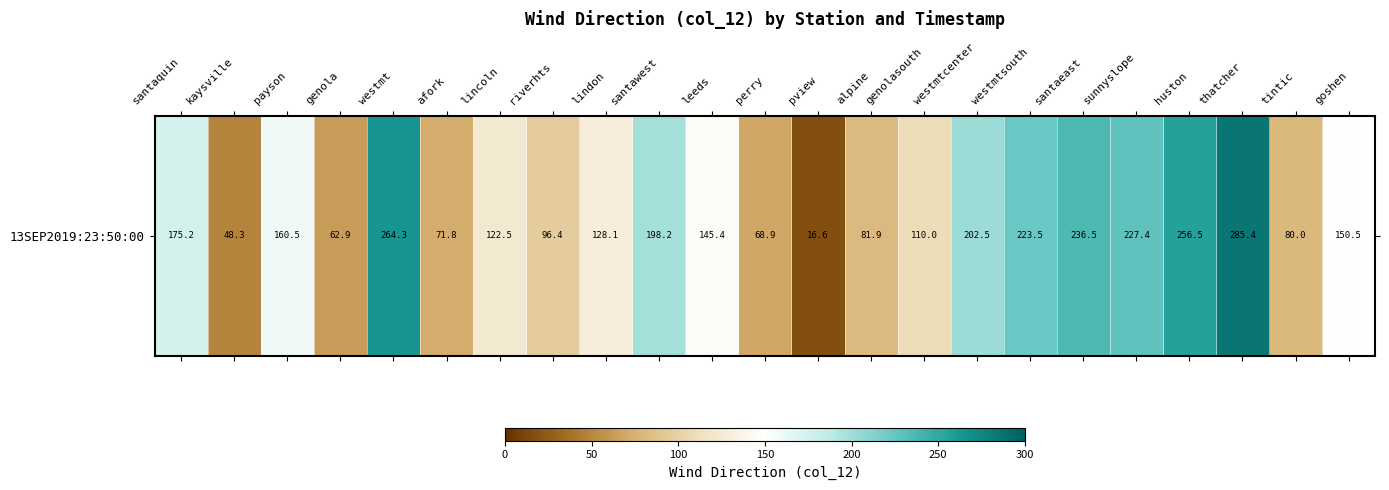

What is the change in value from genola to lincoln?

+59.6